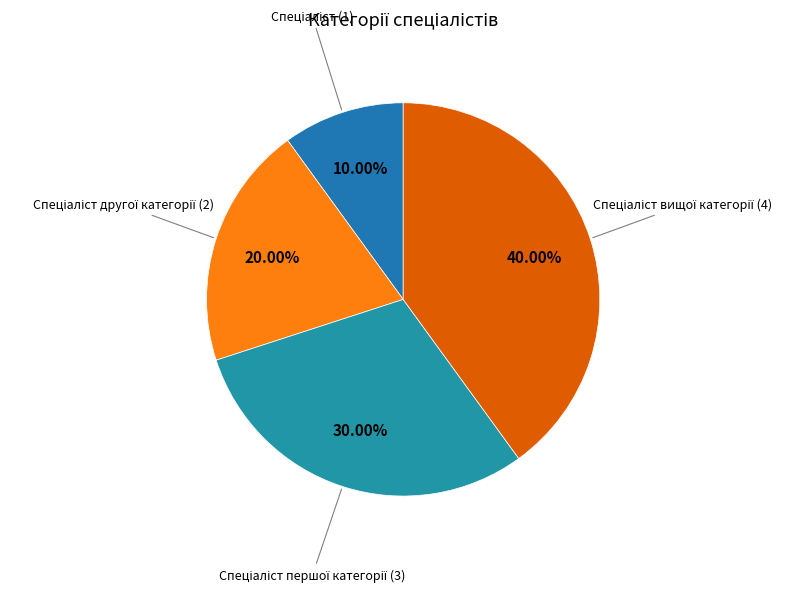

Does any single category account for the majority?

No